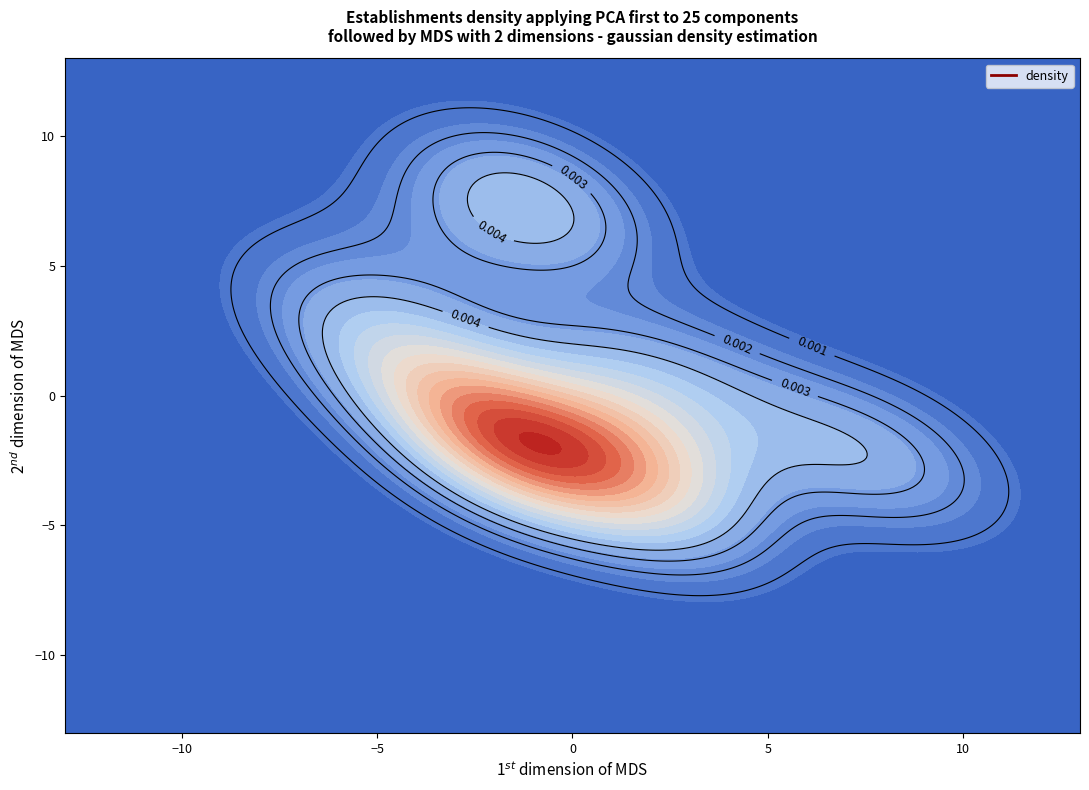

The value of longitude at 19 is 3.4. True or false?

False